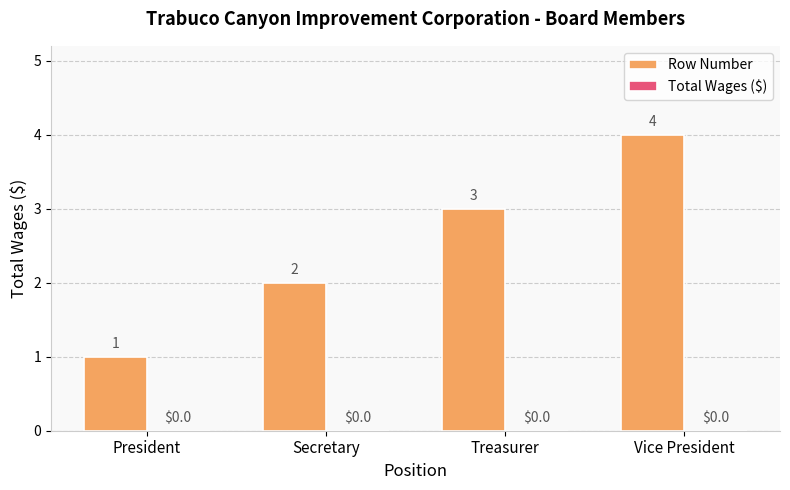

Which label corresponds to the largest value in the chart?

Vice President